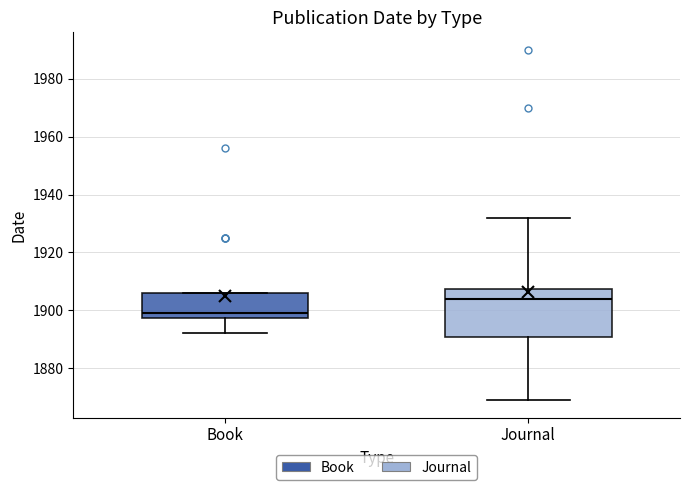

Reading left to right, read every box against the y-axis: the position of its median line, the range the box covers, and the ends of its whiskers. The values are not printed on the chart, so give them approximately, as read against the axis.

Book: median 1900, box 1898 to 1906, whiskers 1892 to 1906
Journal: median 1904, box 1890 to 1908, whiskers 1870 to 1932